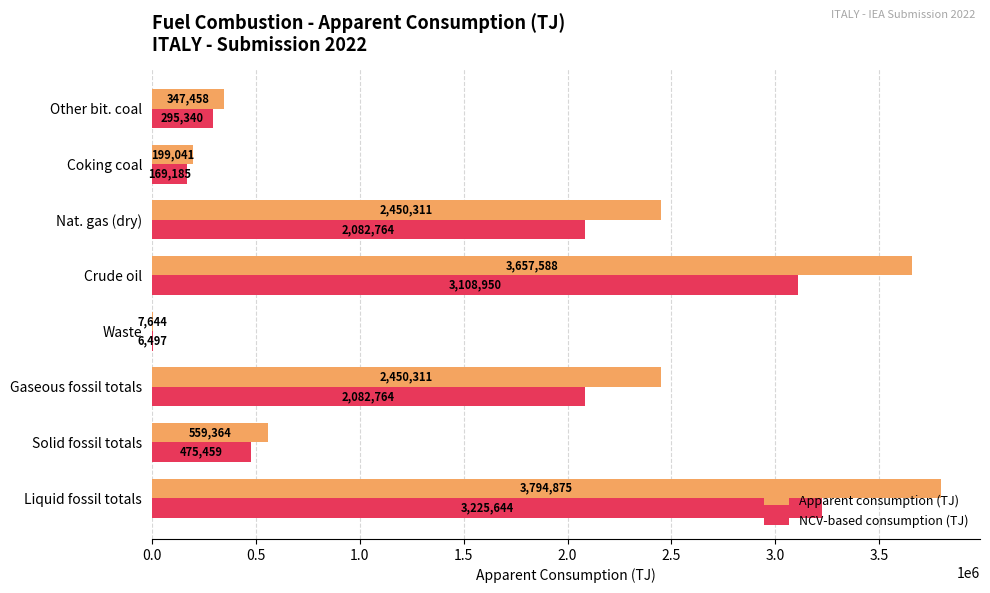

Which category has the highest value in the Apparent consumption (TJ) series?

Liquid fossil totals